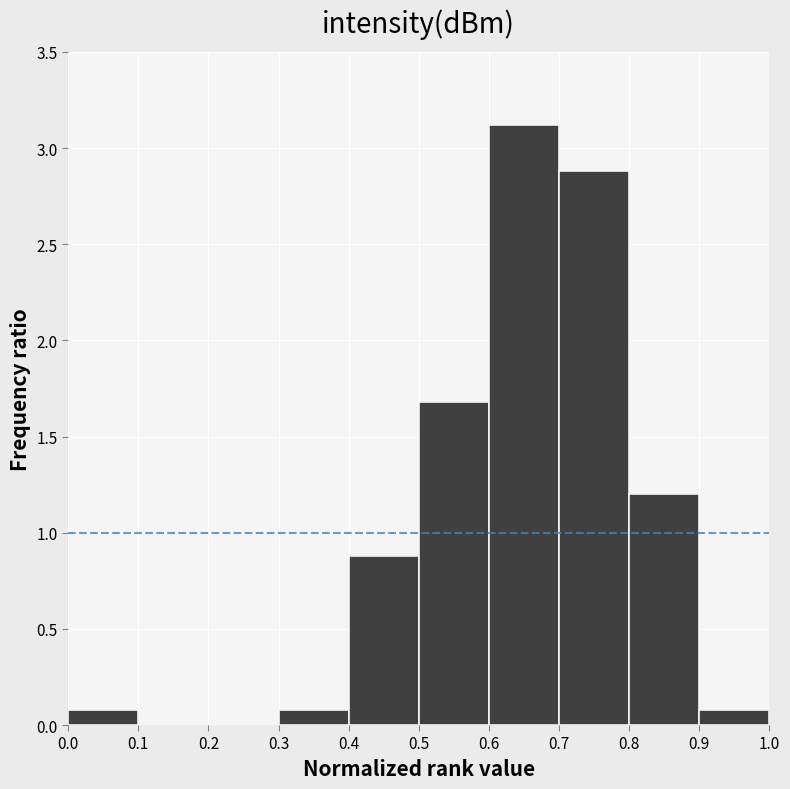

How tall is the bar that spans 0.8 to 0.9 on the x-axis? The values are not printed on the chart, so give them approximately, as read against the axis.

1.2